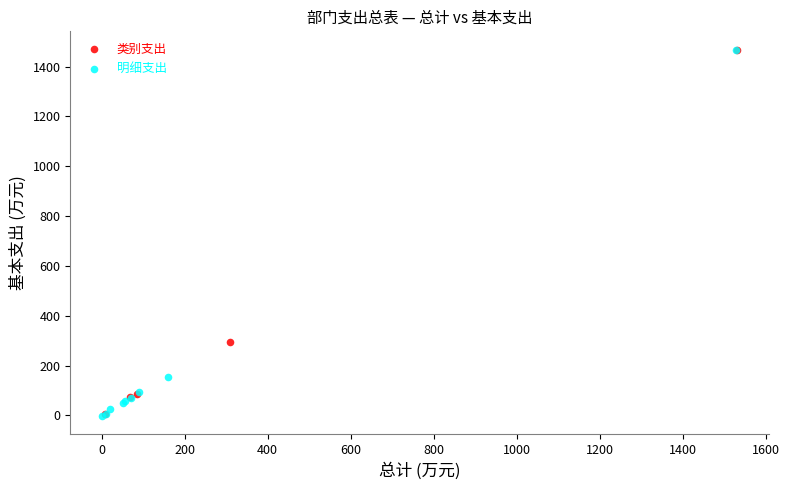

What are all the series names shown in the legend?

类别支出, 明细支出